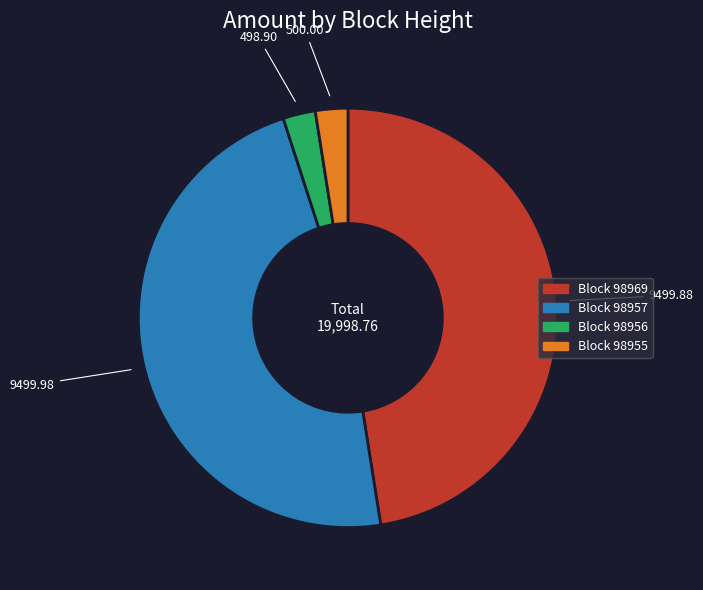

How many segments does this pie chart have?

4